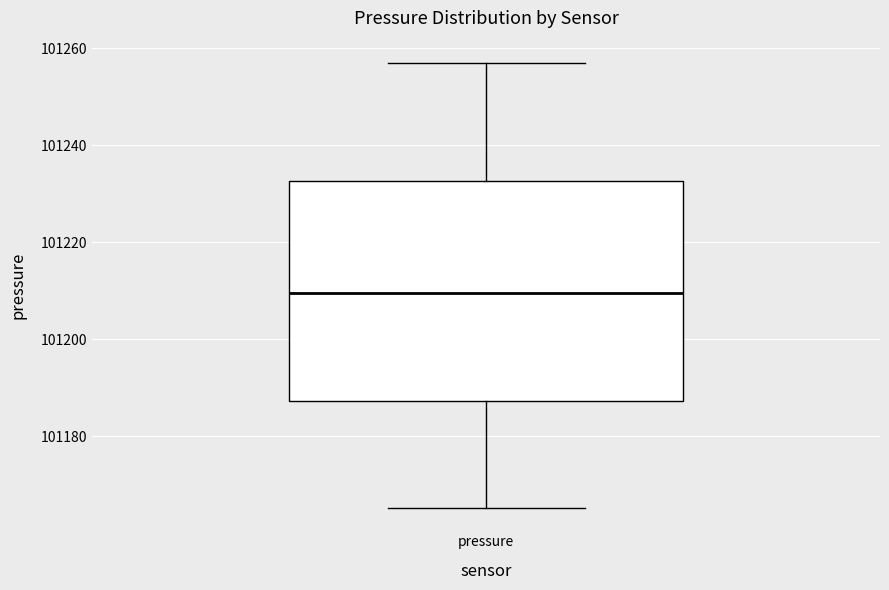

Where is the upper edge of the box for pressure on the y-axis? The values are not printed on the chart, so give them approximately, as read against the axis.

101232